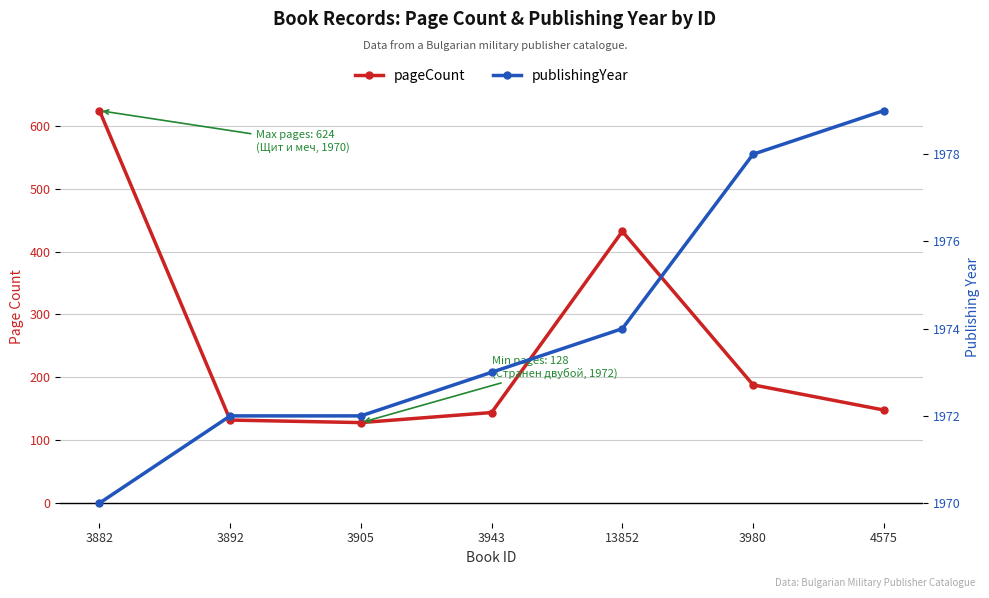

Is it true that pageCount equals 33 at 4575?

False